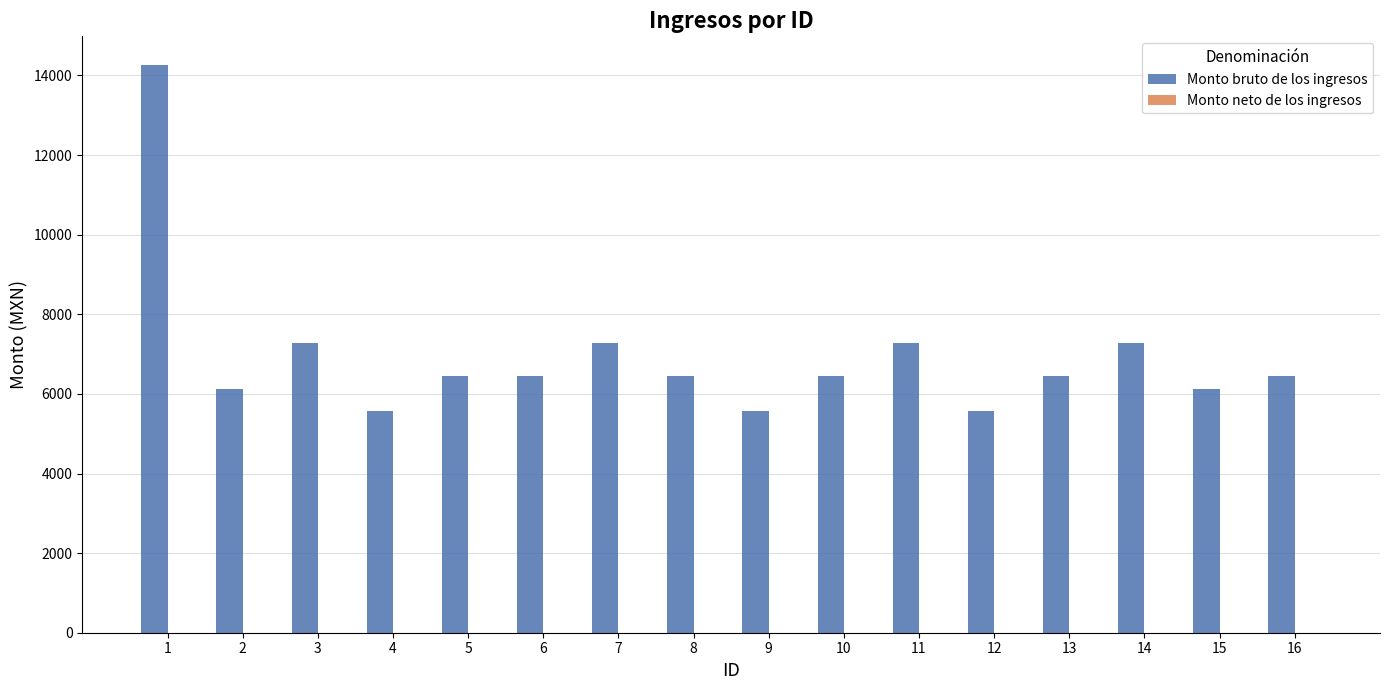

Is it true that the value at 10 is 10799?

False